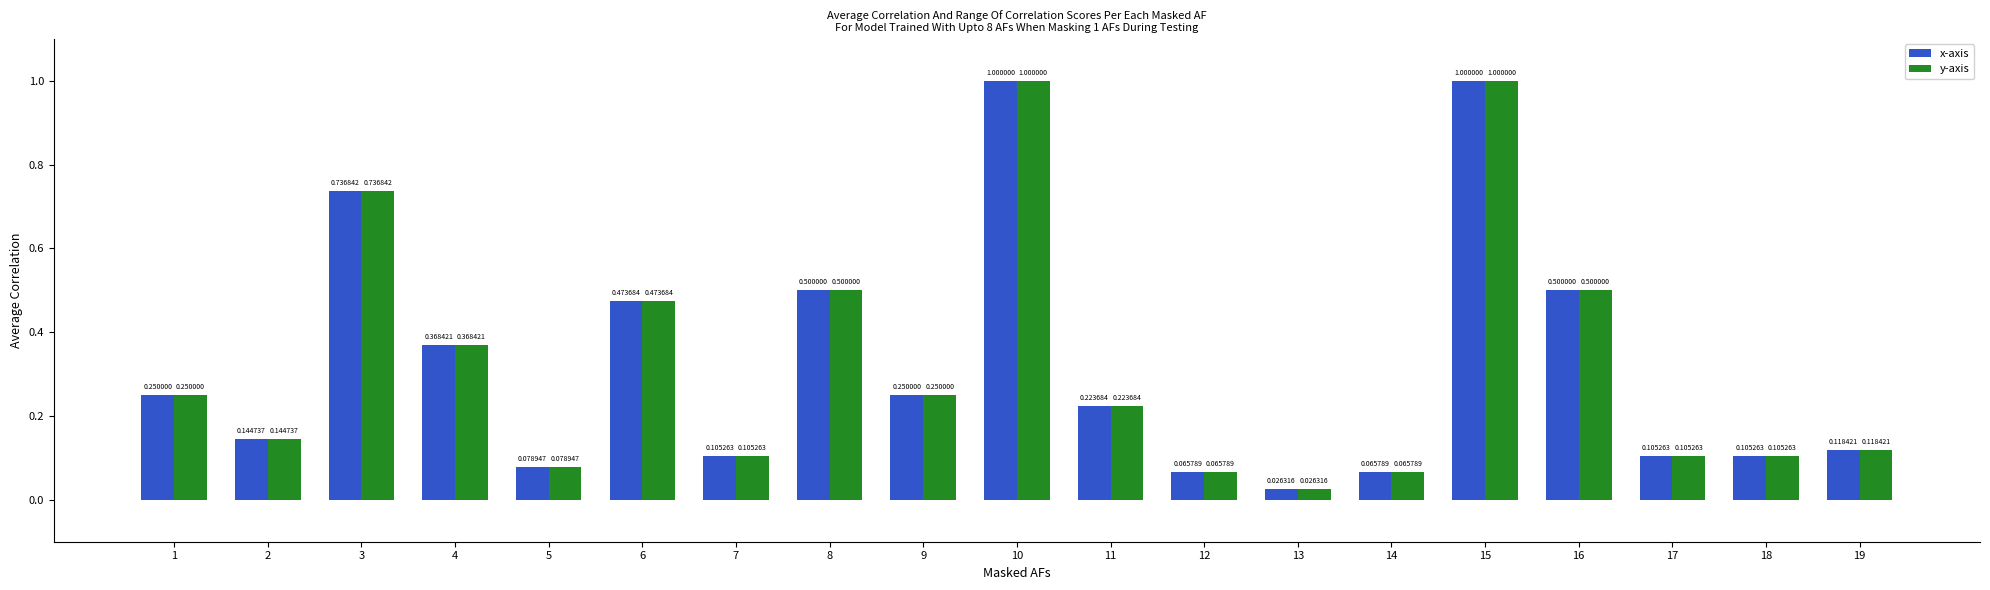

What is the difference between the second highest and second lowest values in the y-axis series?

0.9